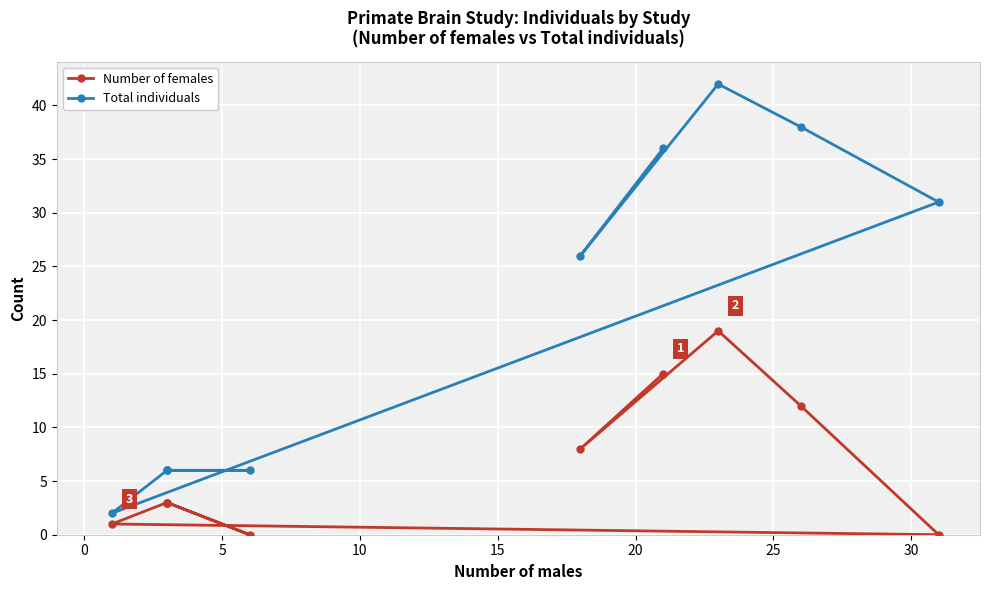

What is the value of the Number of females point at the 7th from the left?

3